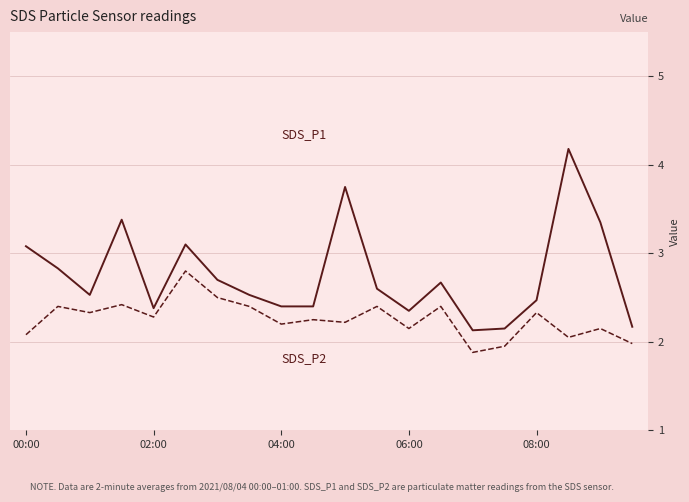

What is the maximum value shown in the chart?

4.2